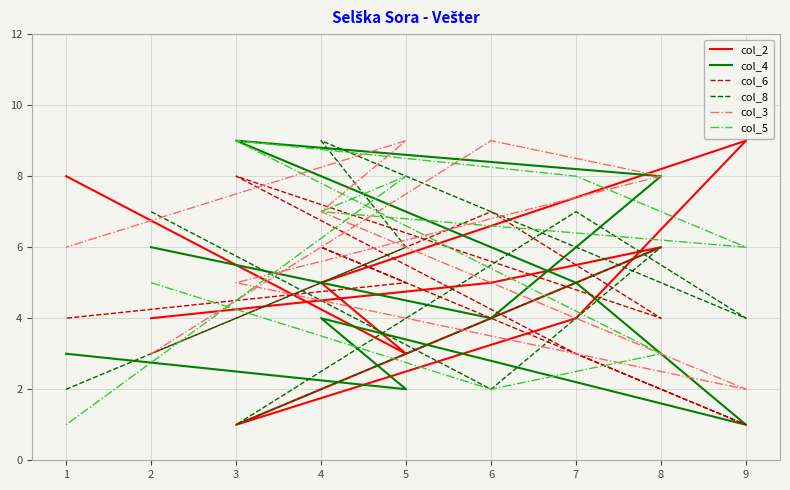

What is the highest value of the col_8 series?

9